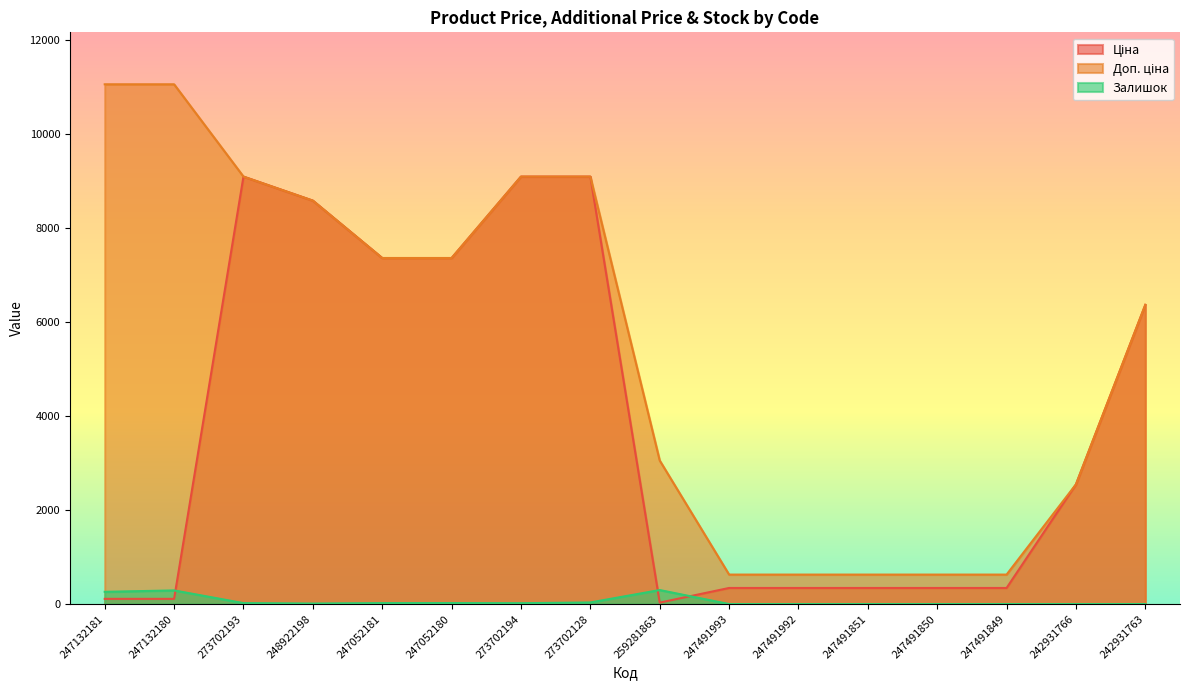

Where do Ціна and Залишок first cross each other?

247132180 and 273702193